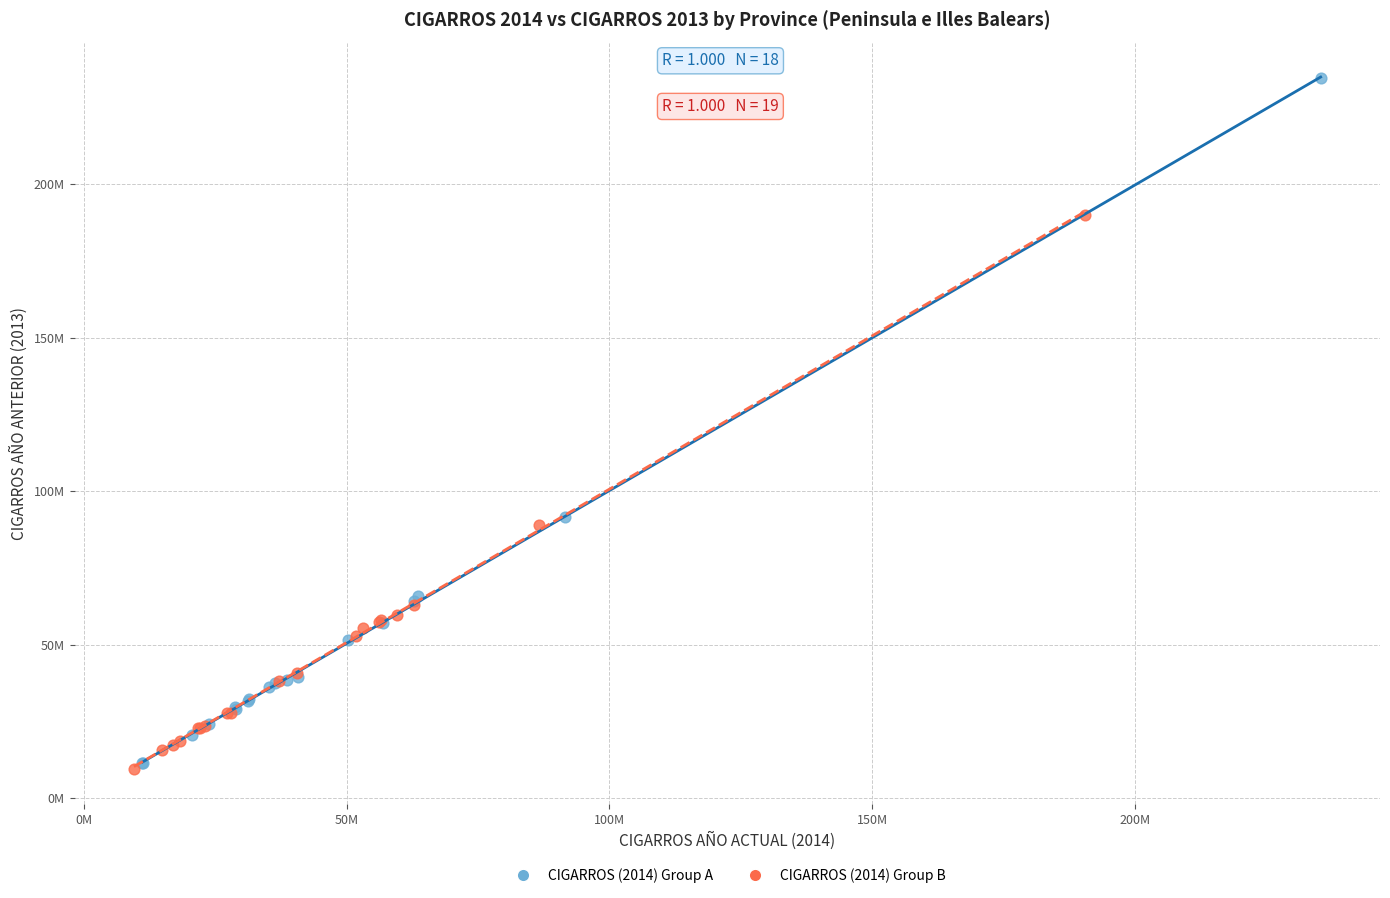

Which series reaches the maximum Y coordinate?

CIGARROS (2014) Group A